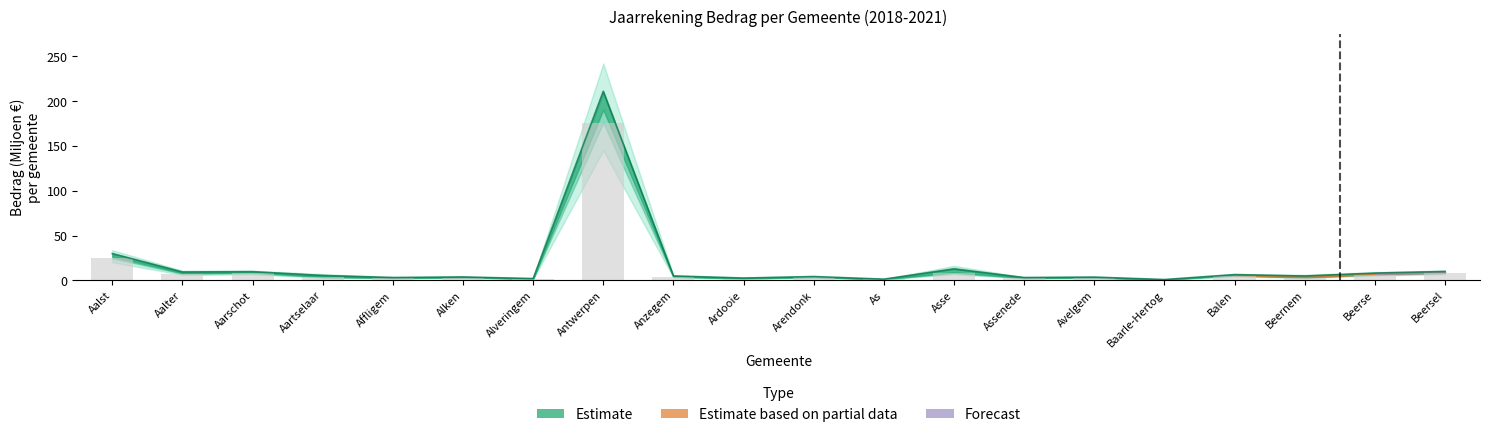

At which category is the sum across all series the highest?

Antwerpen